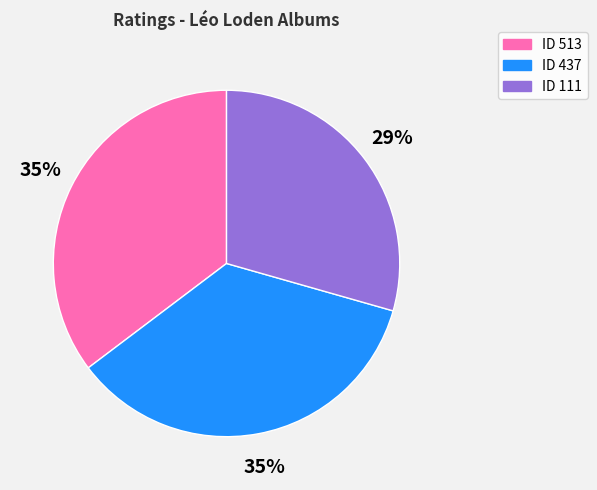

To the nearest percent, what is the average slice percentage?

33%